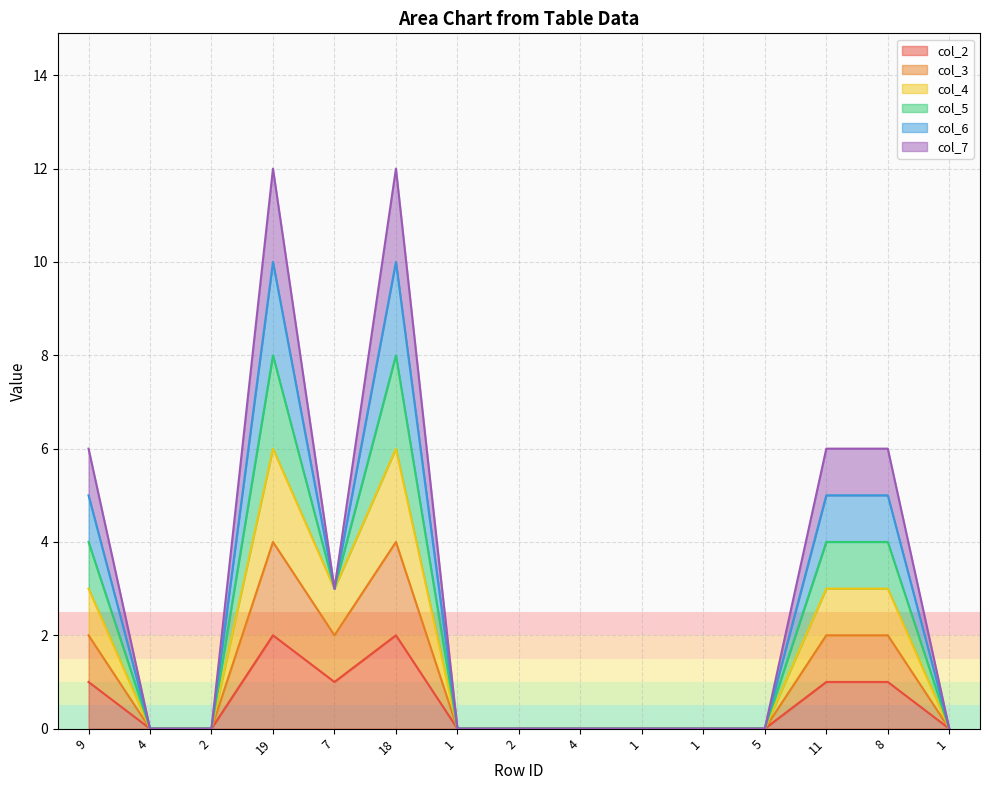

Is the value of col_4 at 1 greater than the value of col_3 at 2?

No